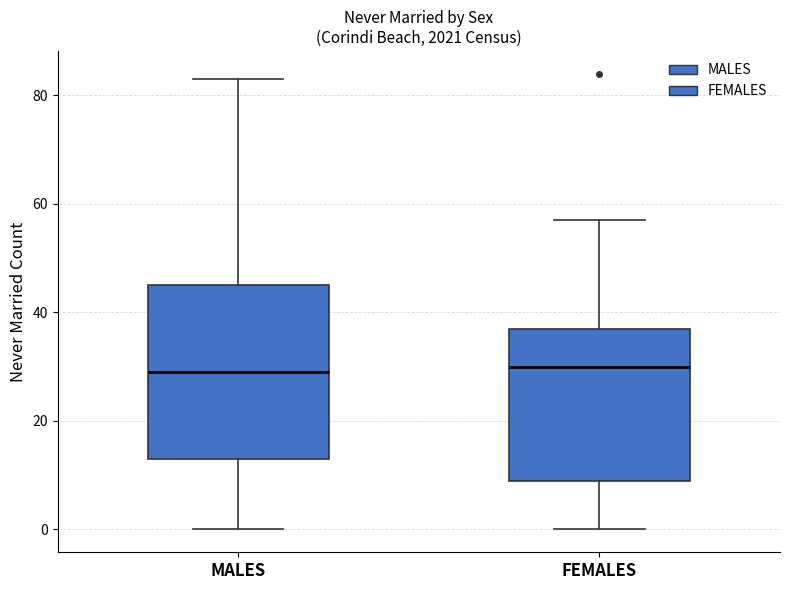

Reading left to right, read every box against the y-axis: the position of its median line, the range the box covers, and the ends of its whiskers. The values are not printed on the chart, so give them approximately, as read against the axis.

MALES: median 30, box 14 to 46, whiskers 0 to 84
FEMALES: median 30, box 10 to 38, whiskers 0 to 58